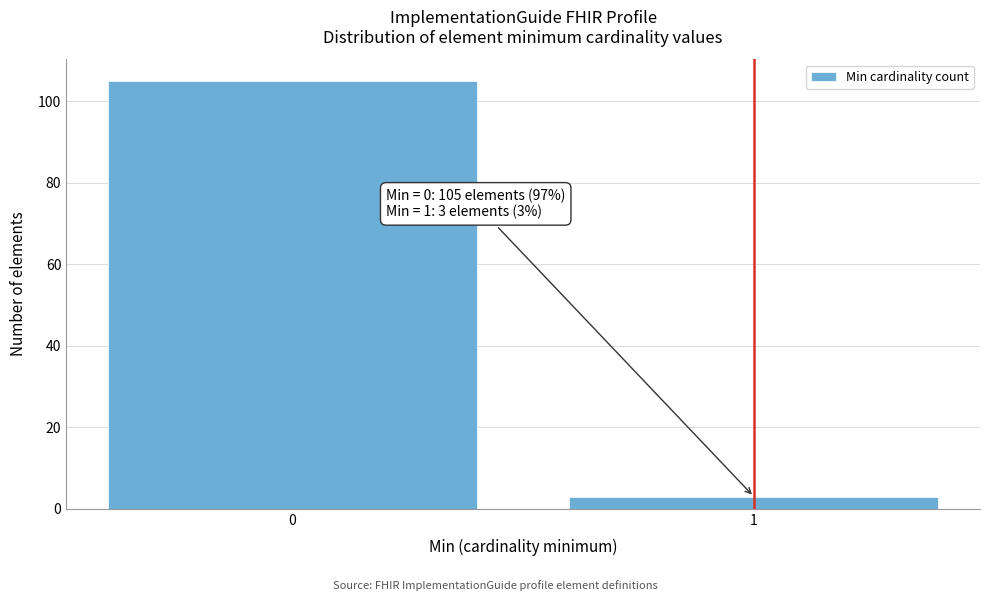

Reading right to left, transcribe all the data shown in this chart.

3	105